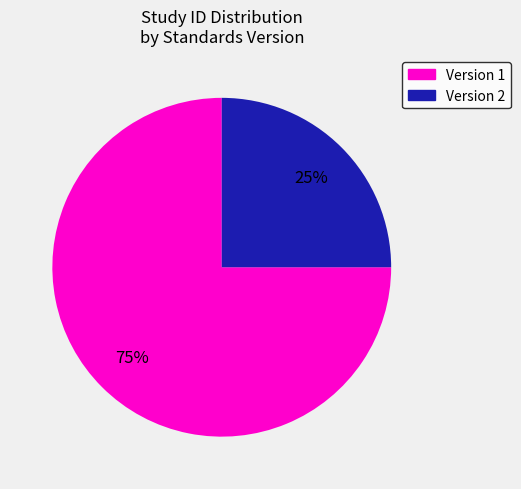

To the nearest percent, what percentage of the pie is Version 2?

25%